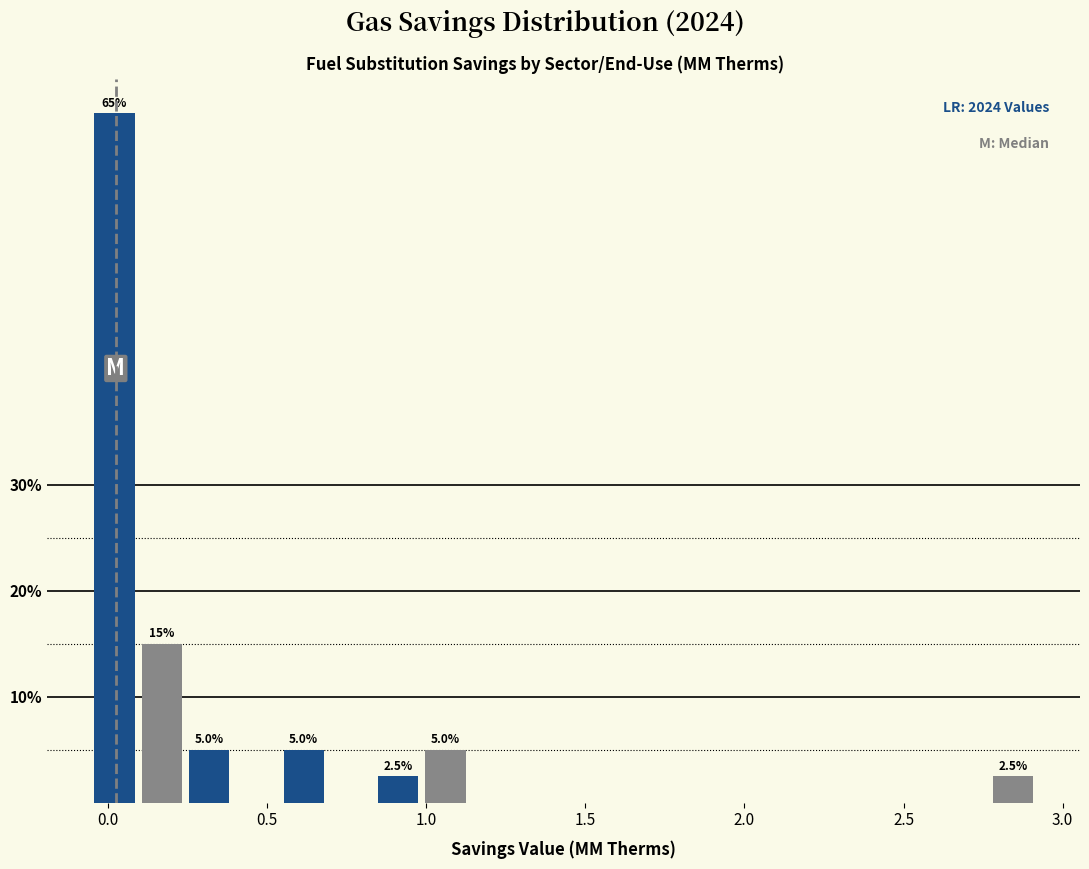

Around what value on the x-axis is the tallest bar? Give the approximate position of its centre, as read against the axis.

0.00